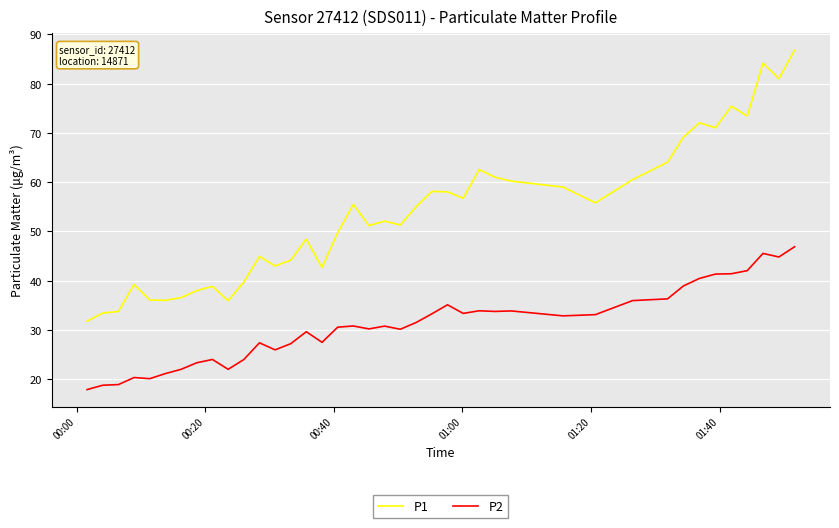

Which series has the largest total across all categories?

P1